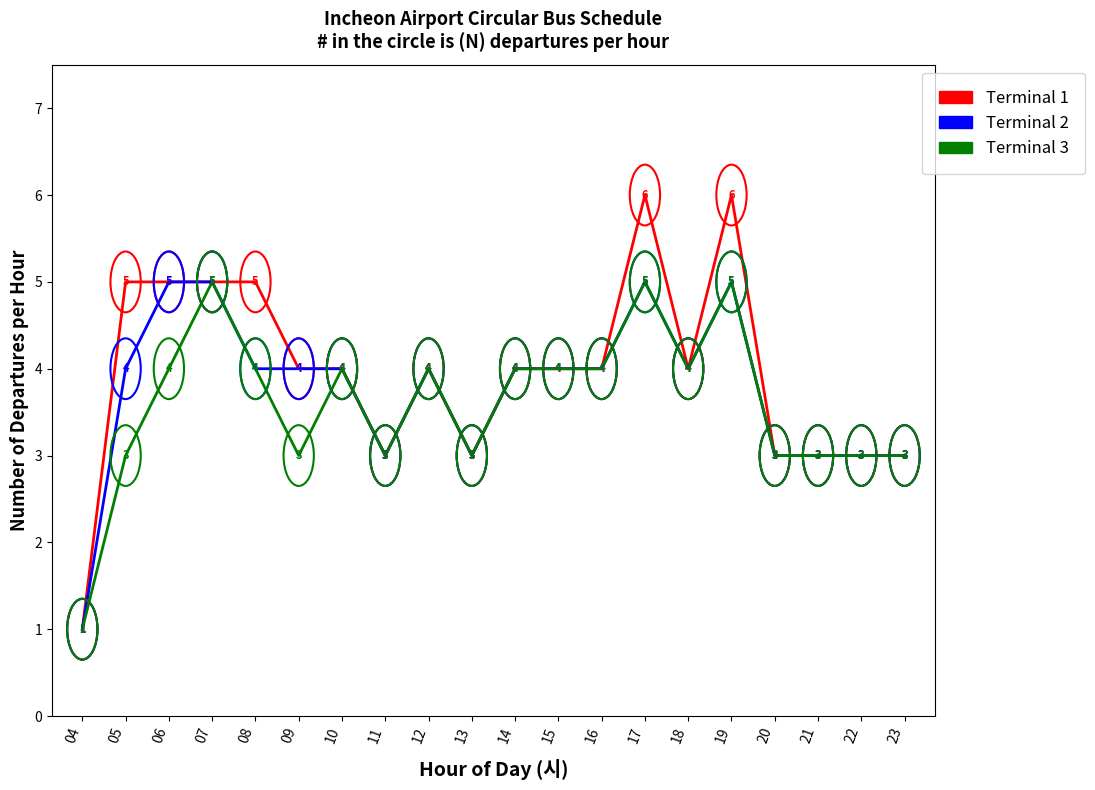

Reading right to left, extract all data points from this chart.

Terminal 1: 3	3	3	3	6	4	6	4	4	4	3	4	3	4	4	5	5	5	5	1
Terminal 2: 3	3	3	3	5	4	5	4	4	4	3	4	3	4	4	4	5	5	4	1
Terminal 3: 3	3	3	3	5	4	5	4	4	4	3	4	3	4	3	4	5	4	3	1